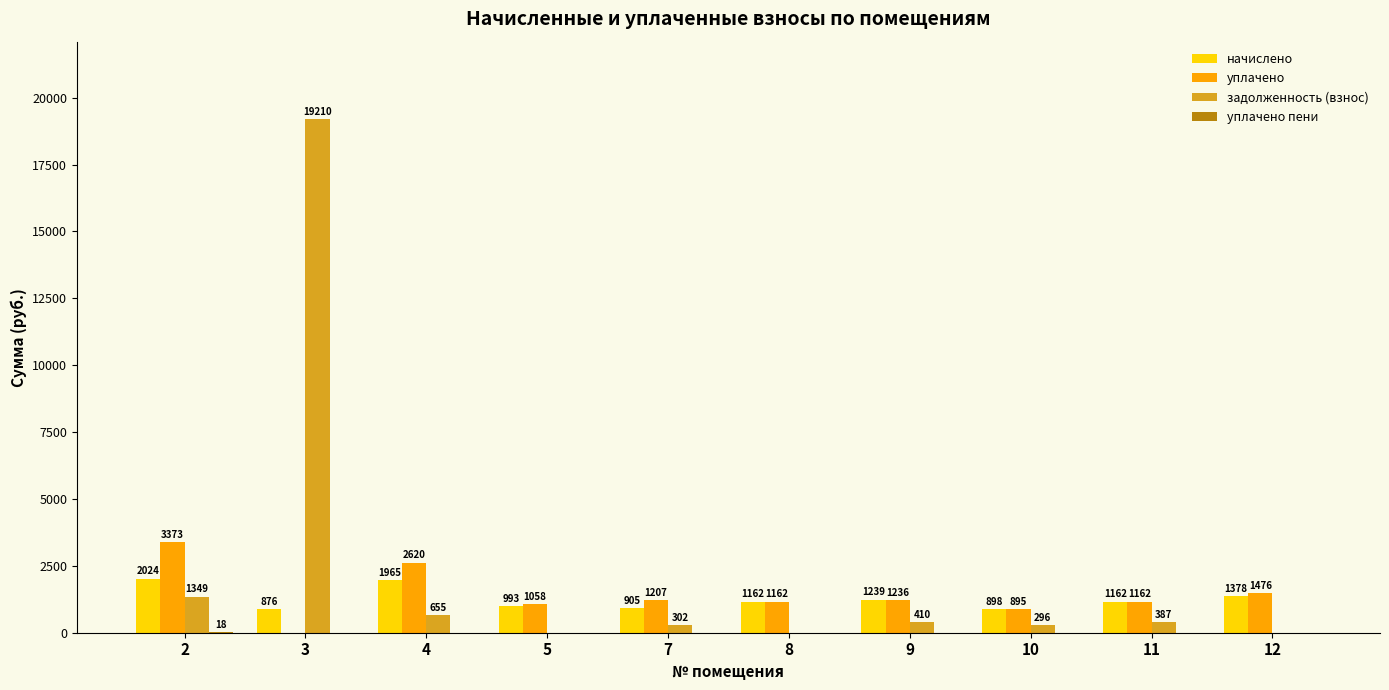

How many values in уплачено are above zero?

9